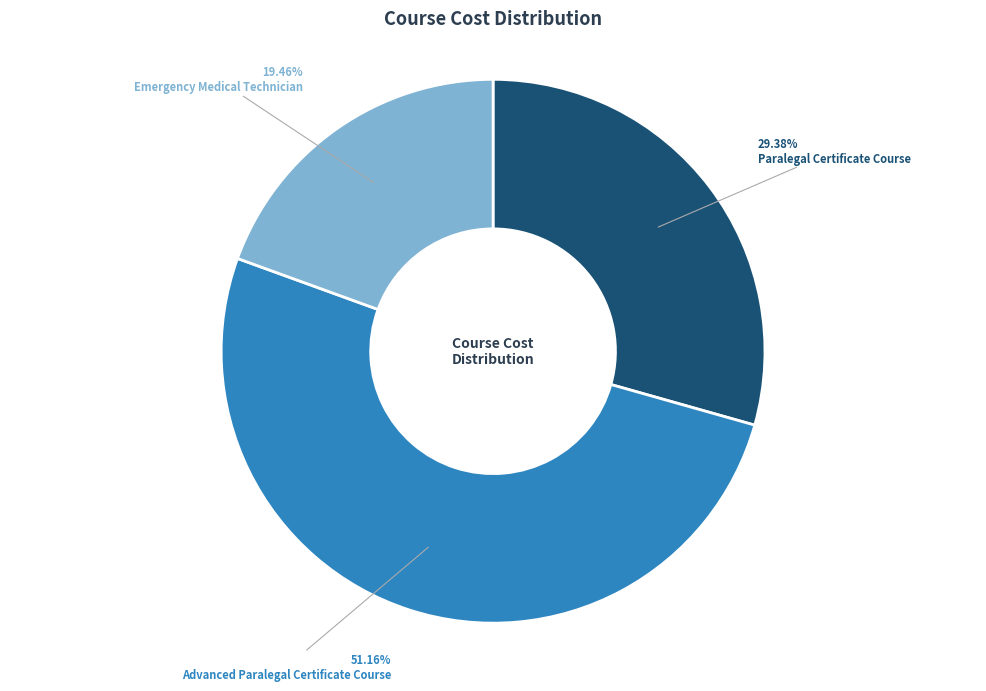

To the nearest percent, what percentage of the pie is Paralegal Certificate Course?

29%